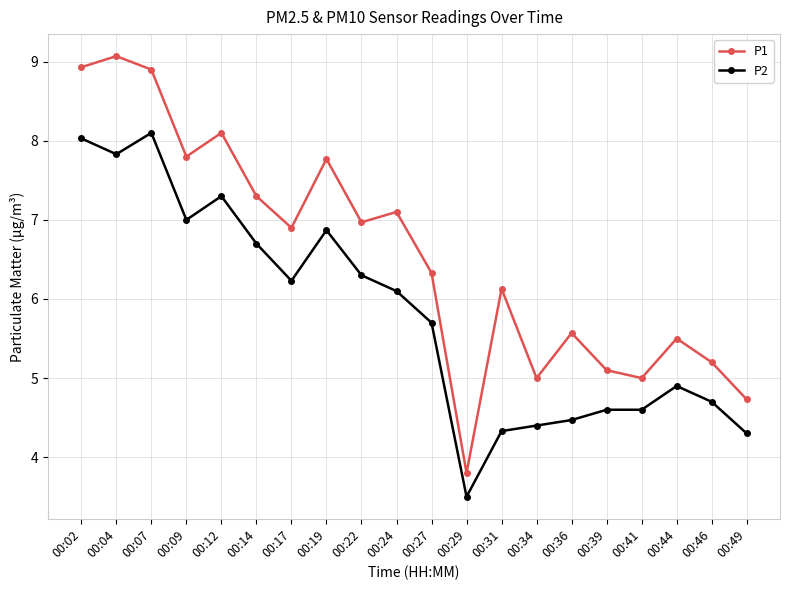

Where does the P2 series first go above 6?

00:02